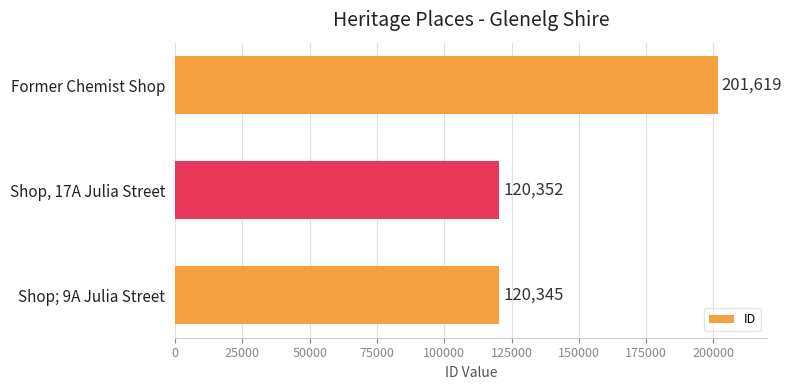

List the labels in order of value, largest first.

Former Chemist Shop, Shop, 17A Julia Street, Shop; 9A Julia Street